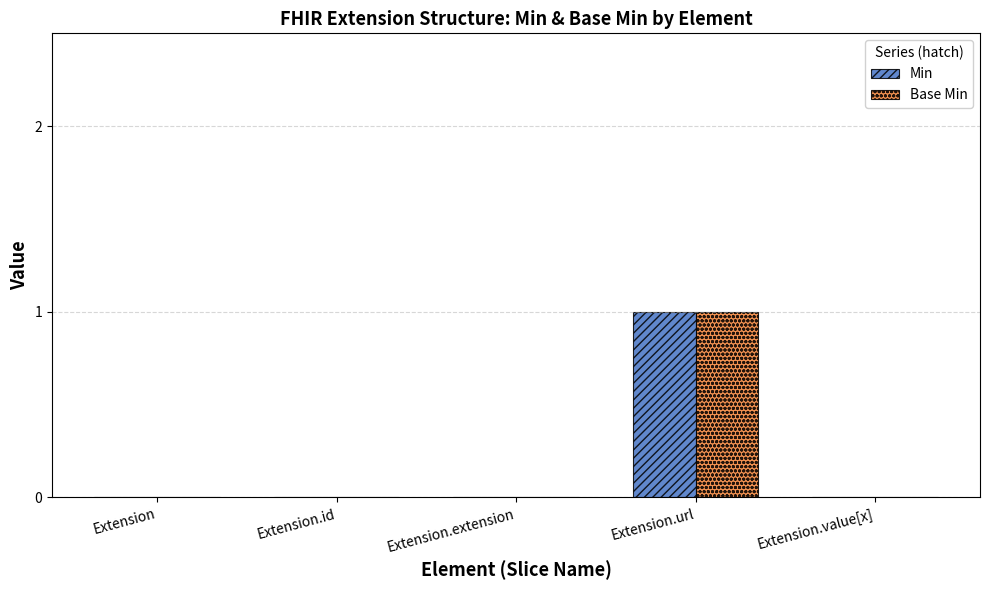

Are the bars horizontal?

No